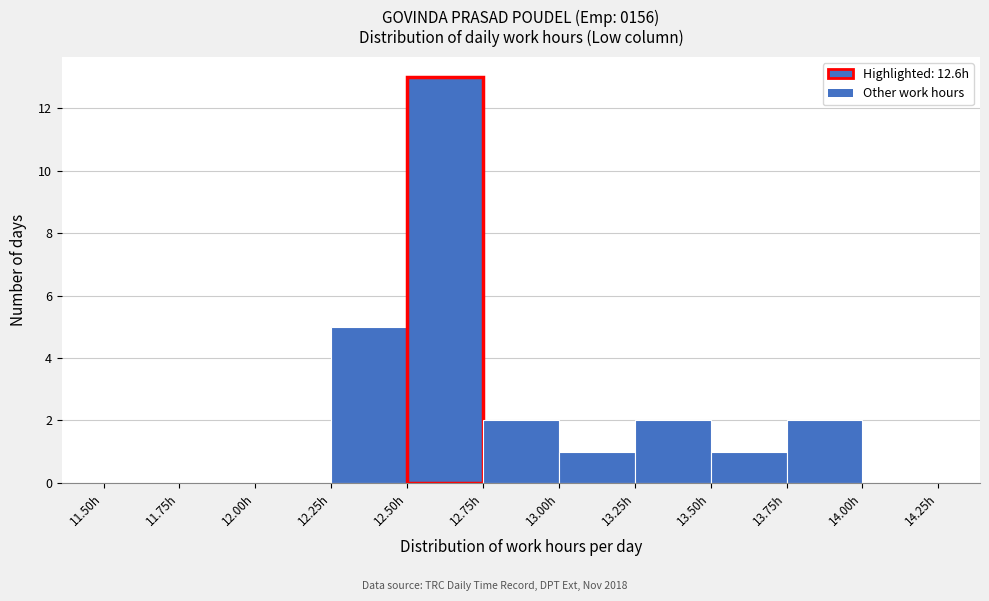

Reading left to right, list every bar in this chart as the range it spans on the x-axis followed by its height. The values are not printed on the chart, so give them approximately, as read against the axis.

11.50 to 11.75: 0
11.75 to 12.00: 0
12.00 to 12.25: 0
12.25 to 12.50: 5
12.50 to 12.75: 13
12.75 to 13.00: 2
13.00 to 13.25: 1
13.25 to 13.50: 2
13.50 to 13.75: 1
13.75 to 14.00: 2
14.00 to 14.25: 0